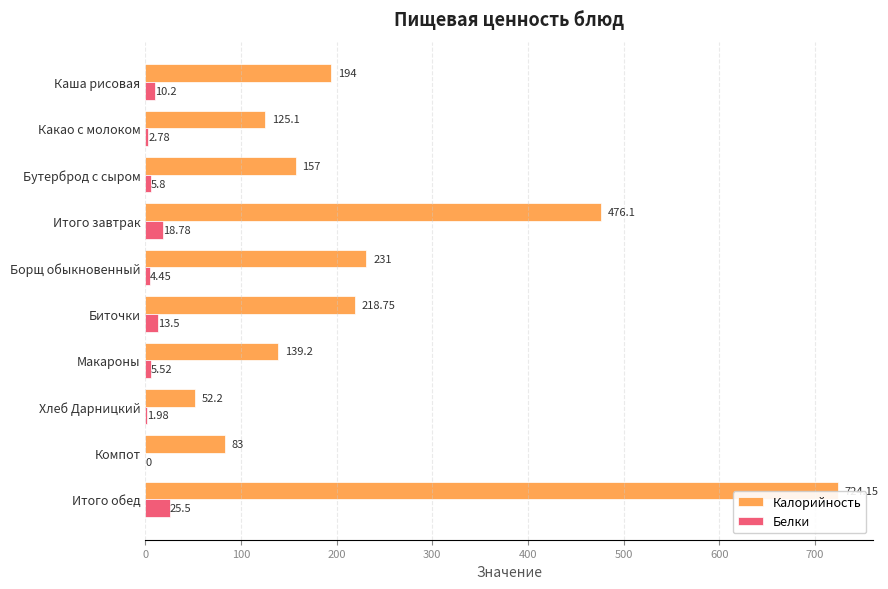

What is the total value across all series at Хлеб Дарницкий?

54.2